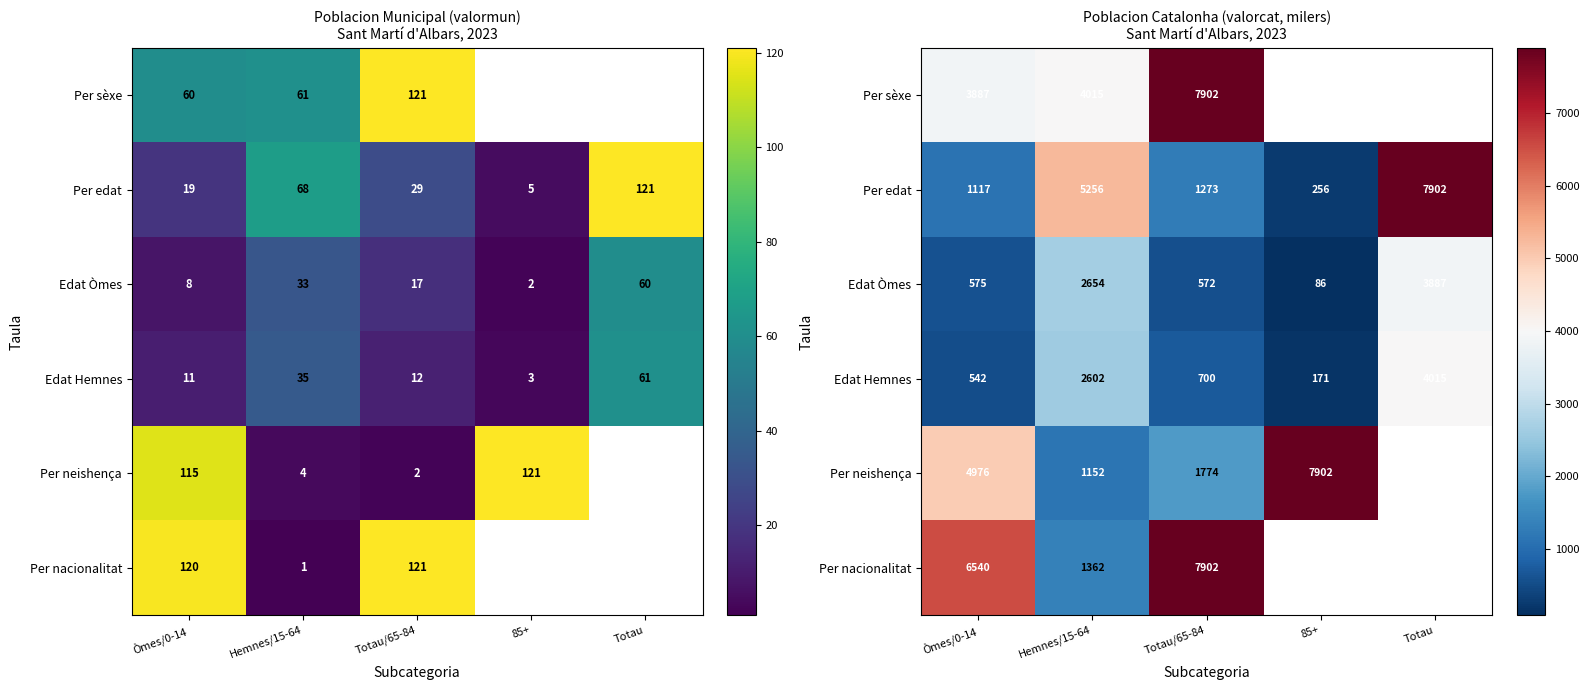

Rank the categories by Edat Hemnes value from lowest to highest.

85+, Òmes/0-14, Totau/65-84, Hemnes/15-64, Totau